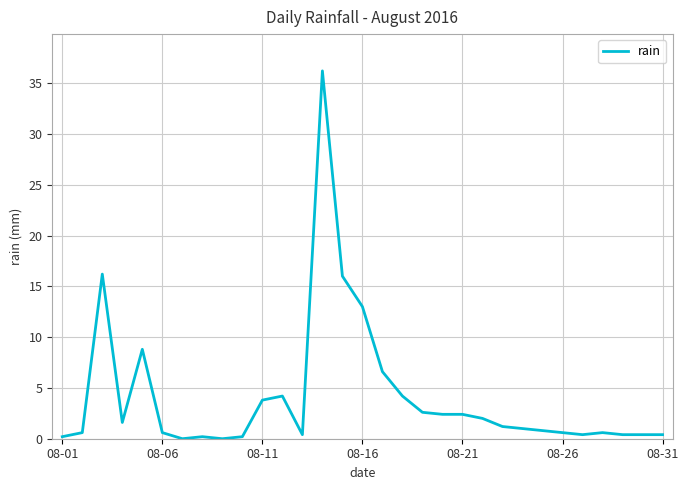

What is the greatest value displayed?

36.2